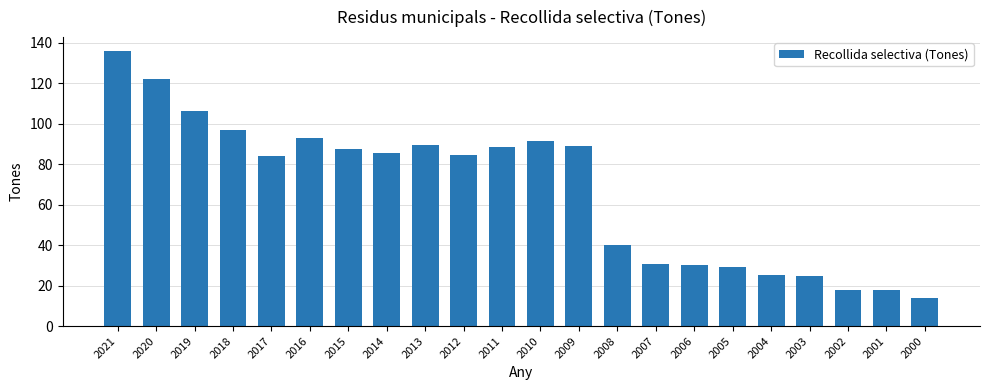

At which category does the chart reach its peak across all series?

2021